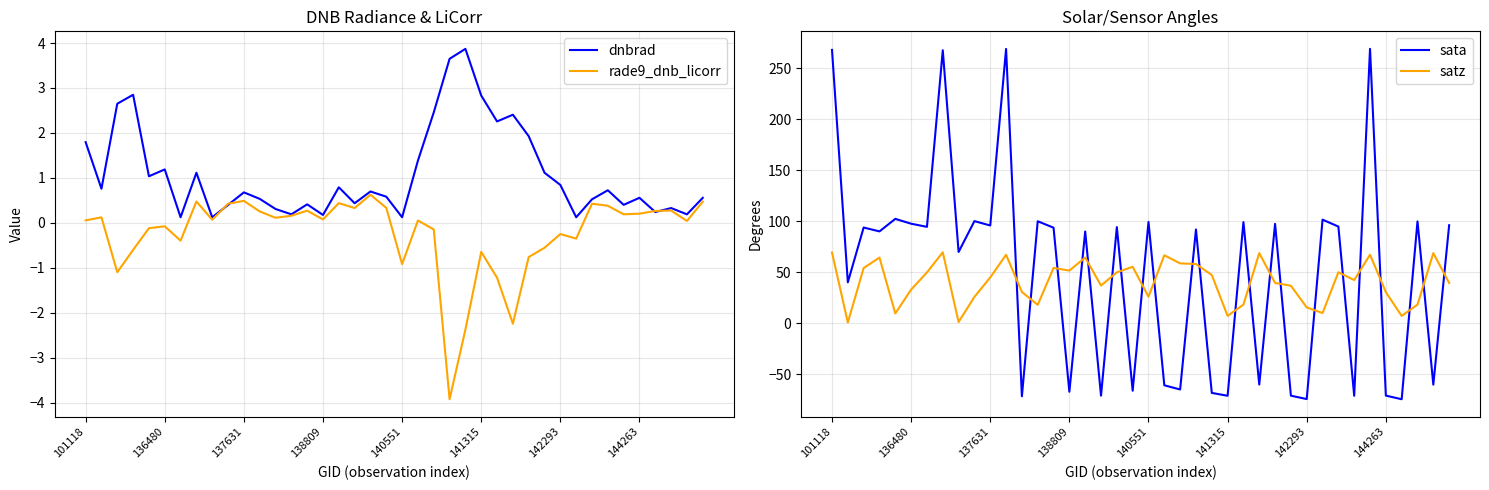

True or false: rade9_dnb_licorr has more than 2 interior local peaks.

True